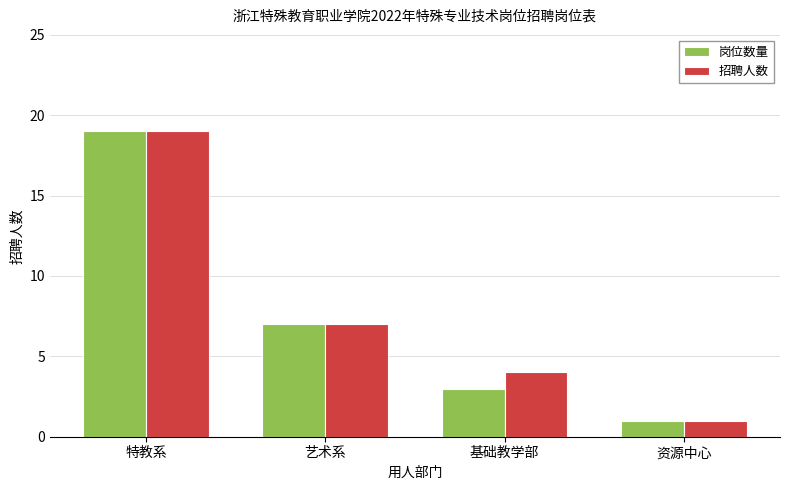

What is the label of the 3rd bar from the right?

艺术系